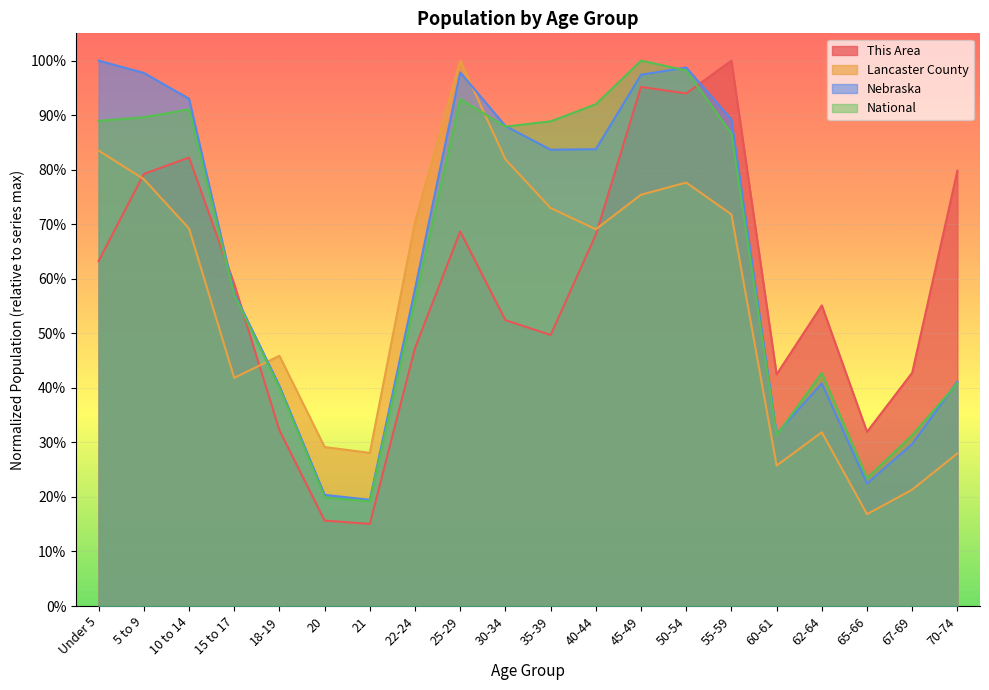

Is it true that National equals 0.9 at 10 to 14?

True